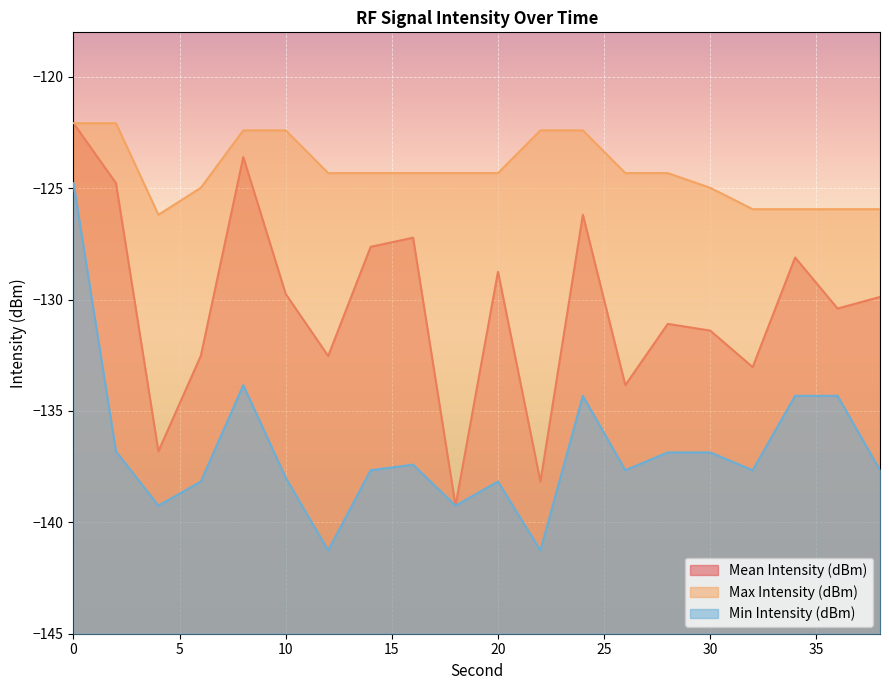

How many lines are shown in the chart?

3